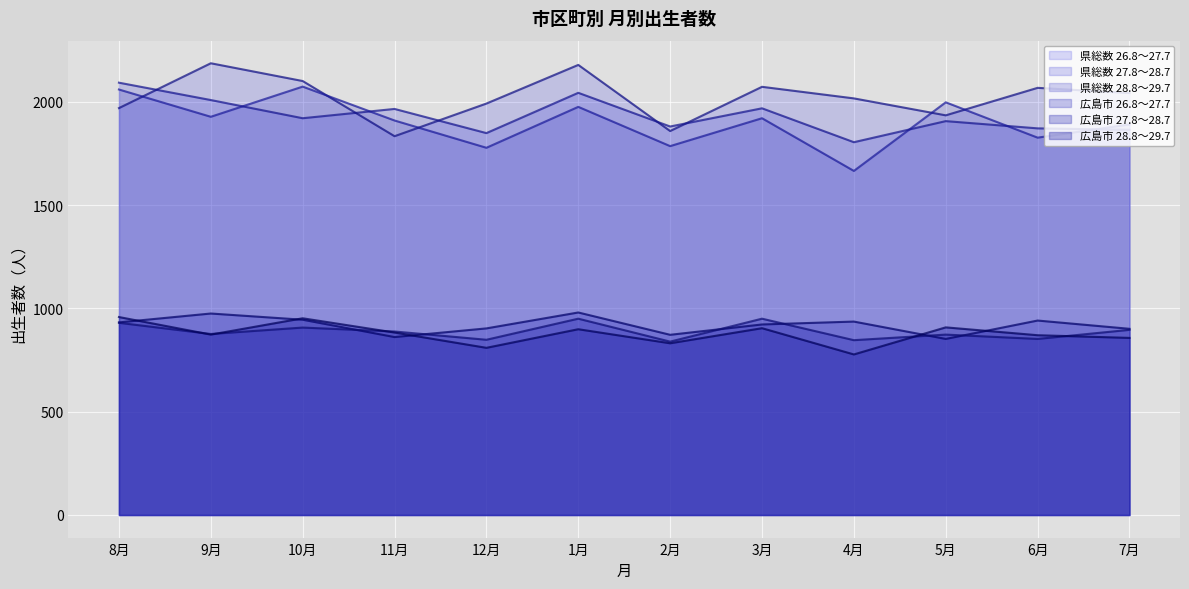

Reading right to left, extract all data points from this chart.

県総数 26.8～27.7: 7月=2042	6月=2067	5月=1934	4月=2016	3月=2072	2月=1858	1月=2178	12月=1991	11月=1833	10月=2100	9月=2186	8月=1969
県総数 27.8～28.7: 7月=1864	6月=1871	5月=1906	4月=1804	3月=1968	2月=1880	1月=2043	12月=1848	11月=1965	10月=1920	9月=2008	8月=2092
県総数 28.8～29.7: 7月=1890	6月=1826	5月=1997	4月=1665	3月=1920	2月=1785	1月=1975	12月=1777	11月=1909	10月=2073	9月=1927	8月=2059
広島市 26.8～27.7: 7月=901	6月=941	5月=852	4月=936	3月=922	2月=872	1月=980	12月=903	11月=861	10月=945	9月=975	8月=932
広島市 27.8～28.7: 7月=896	6月=852	5月=873	4月=846	3月=950	2月=839	1月=950	12月=848	11月=888	10月=907	9月=876	8月=930
広島市 28.8～29.7: 7月=857	6月=870	5月=908	4月=777	3月=904	2月=831	1月=899	12月=809	11月=883	10月=952	9月=873	8月=958